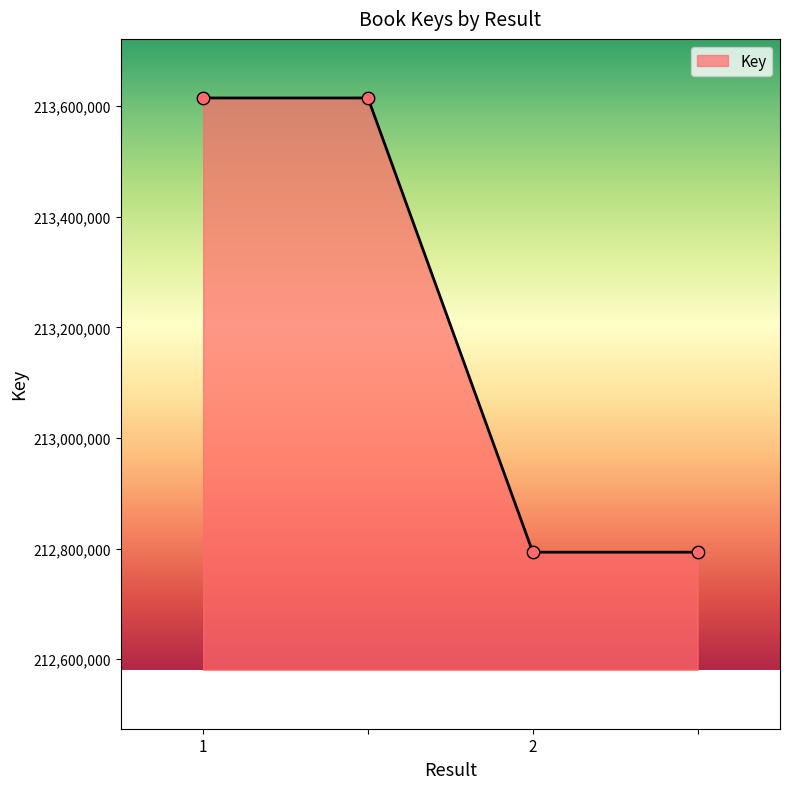

What is the difference between the maximum and second lowest values?

821217